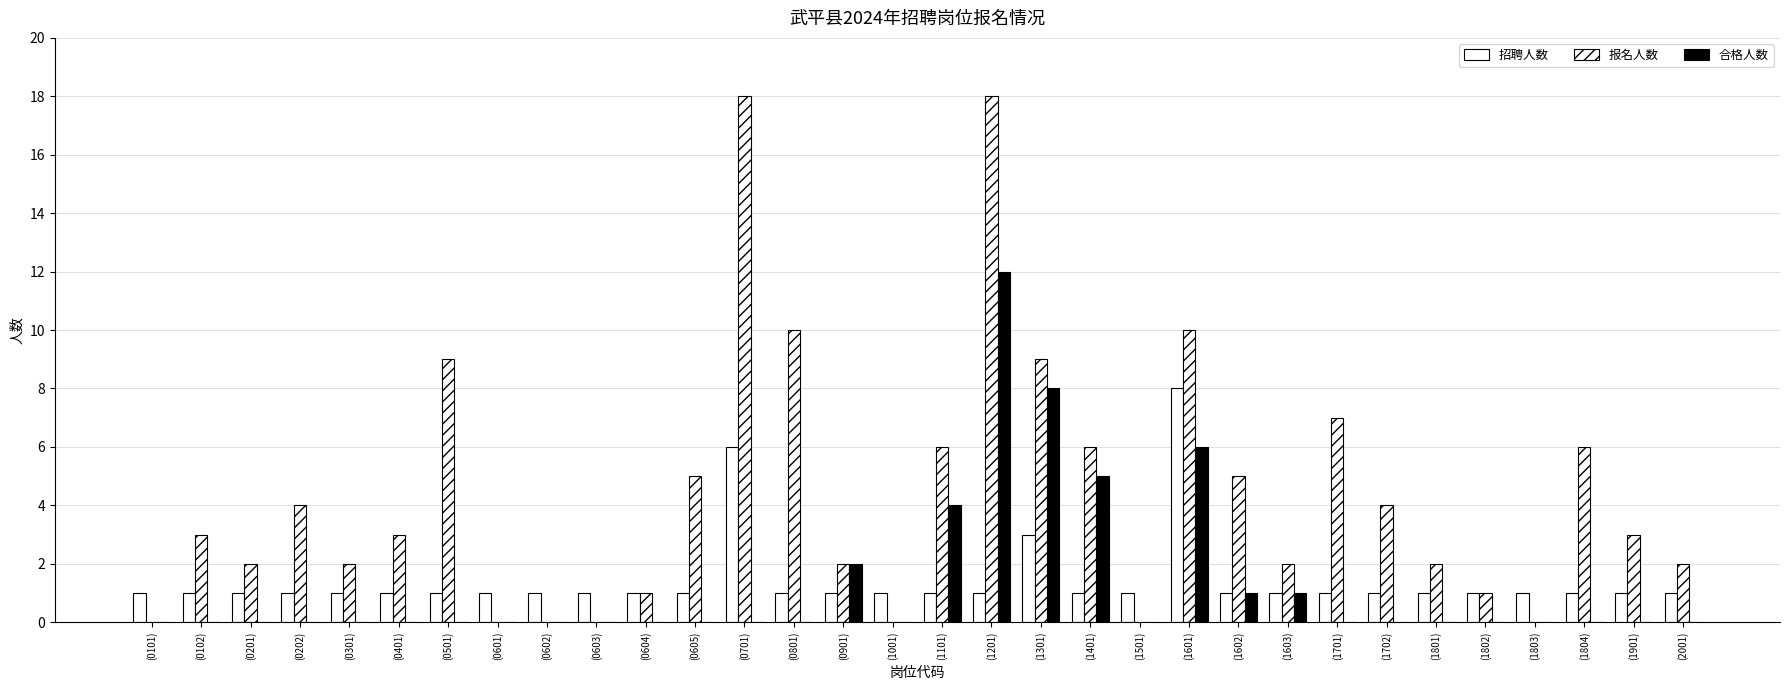

How many distinct data groups are displayed?

3